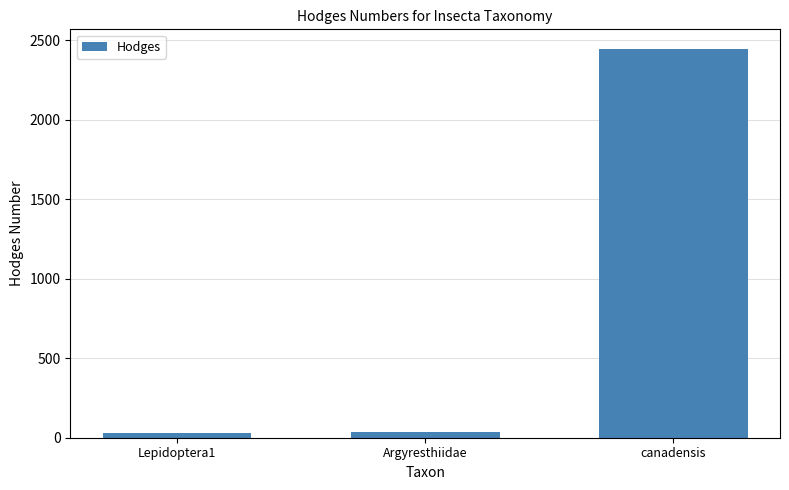

Between canadensis and Argyresthiidae, which is larger?

canadensis